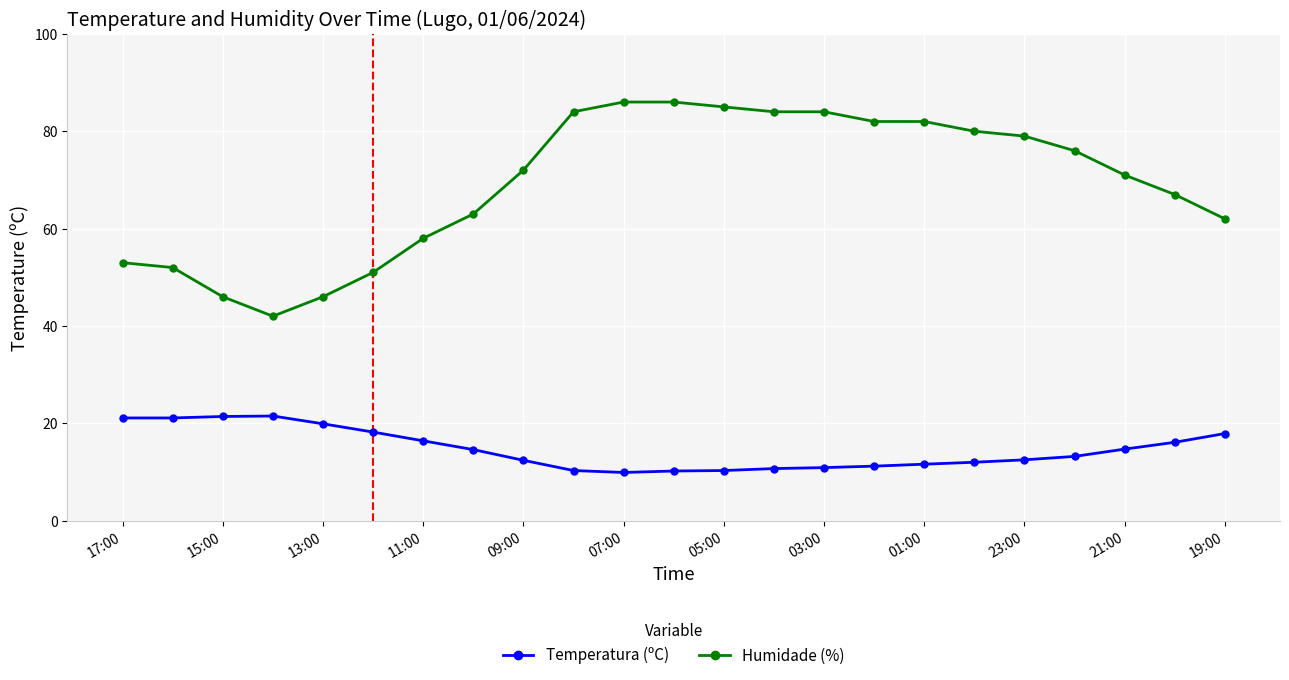

Is this an area chart (filled region under the line)?

No